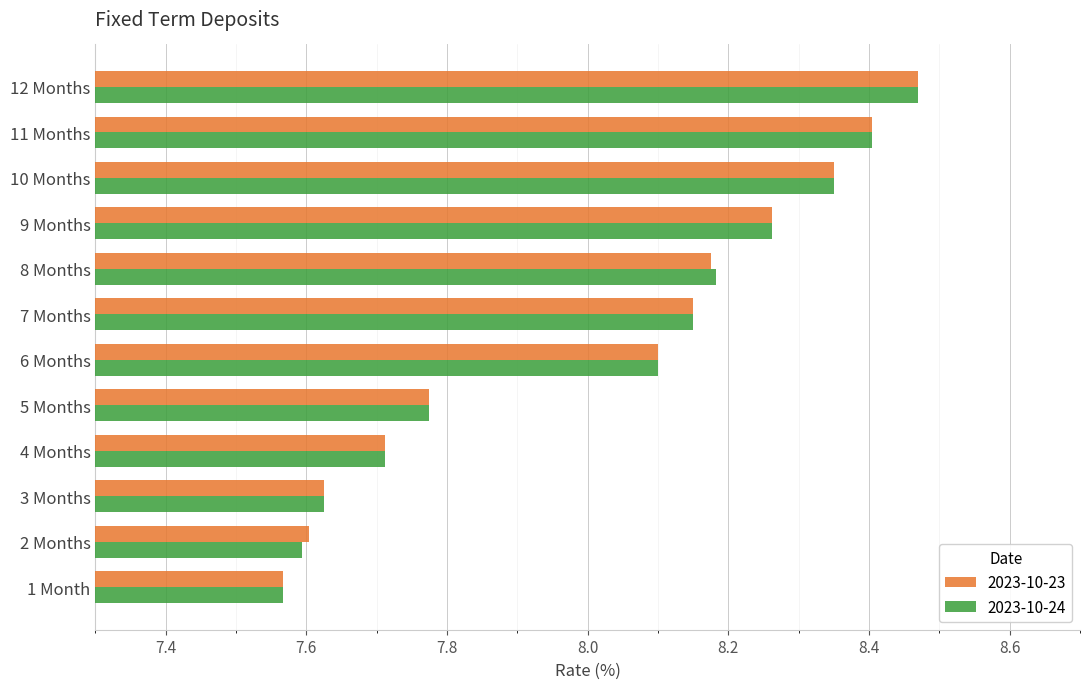

At which category is the sum across all series the highest?

12 Months